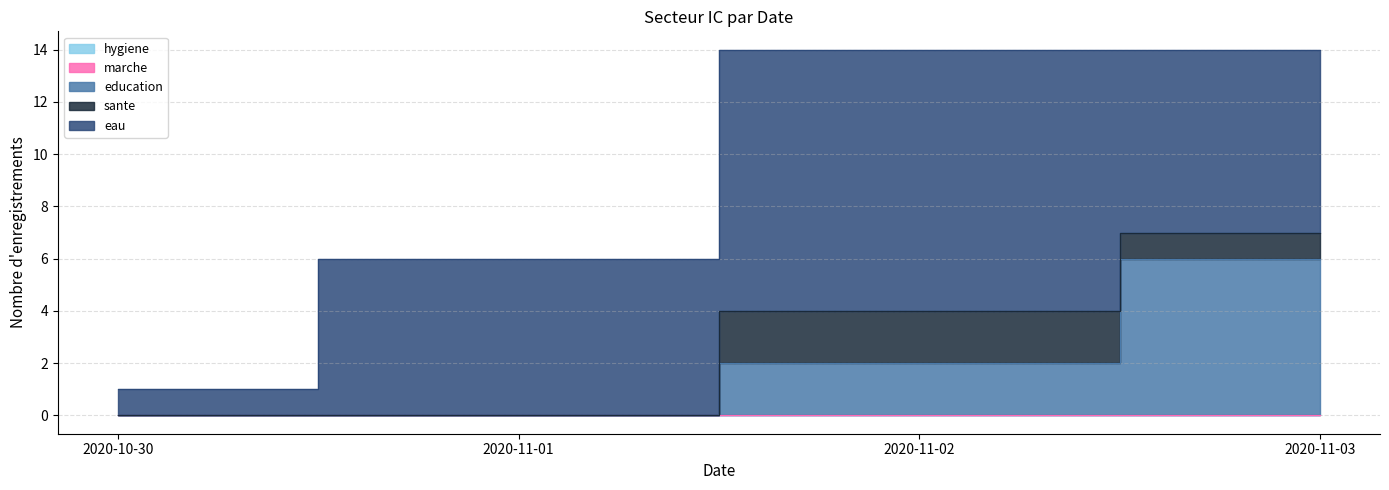

True or false: hygiene and marche cross at least once.

False